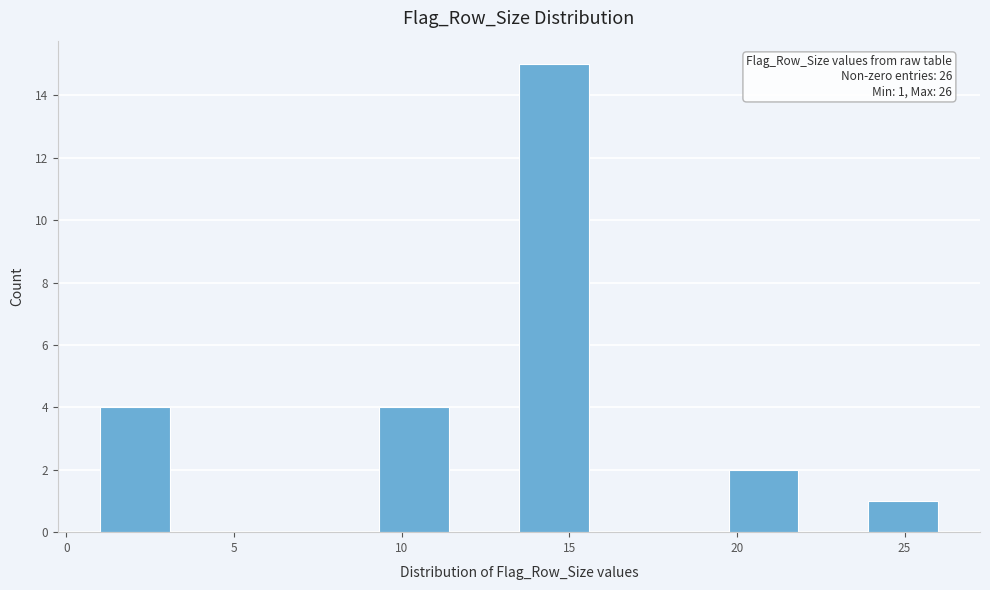

Over which range of the x-axis is the bar tallest?

13.5 to 15.5